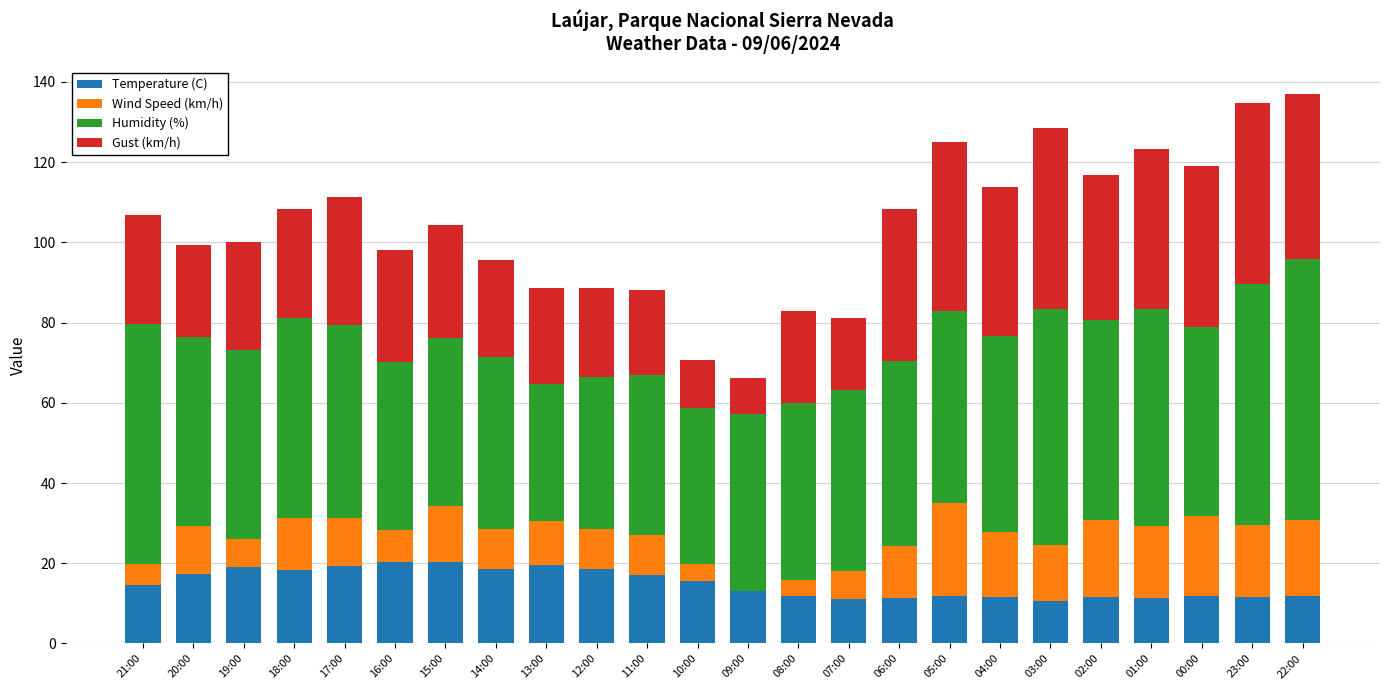

Is it true that Temperature (C) equals 19.1 at 19:00?

True